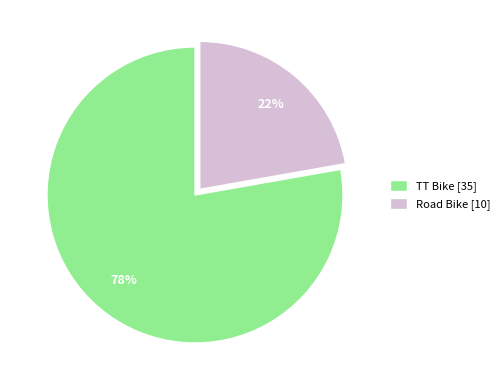

Does Road Bike represent more than half of the total?

No